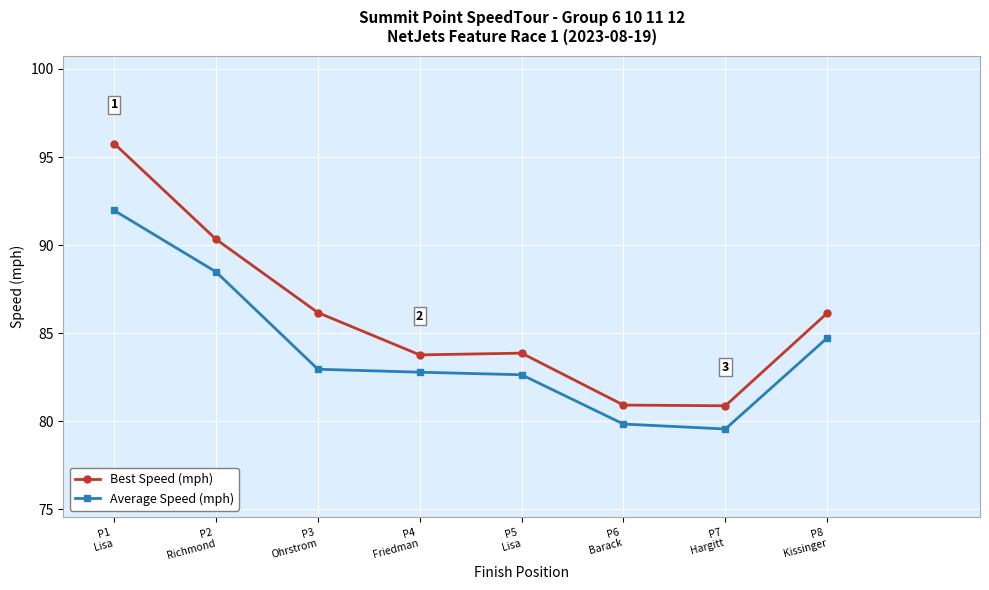

What is the sum of all Average Speed (mph) values?

672.9